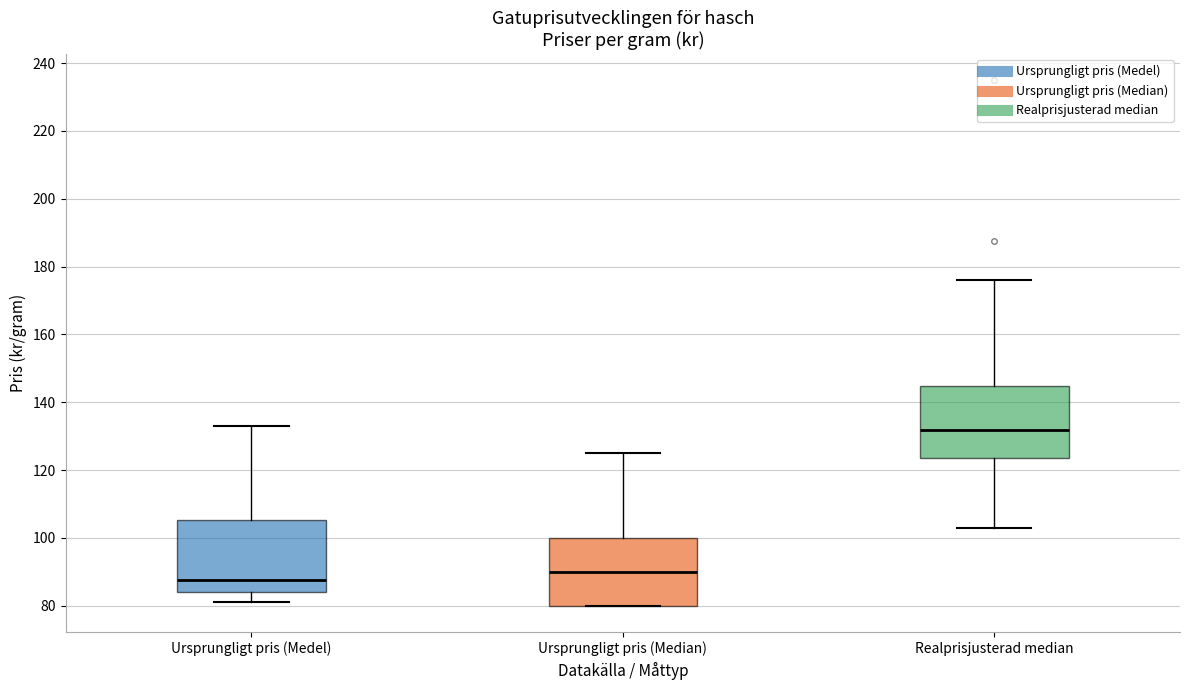

Which box has the lowest median line?

Ursprungligt pris (Medel)